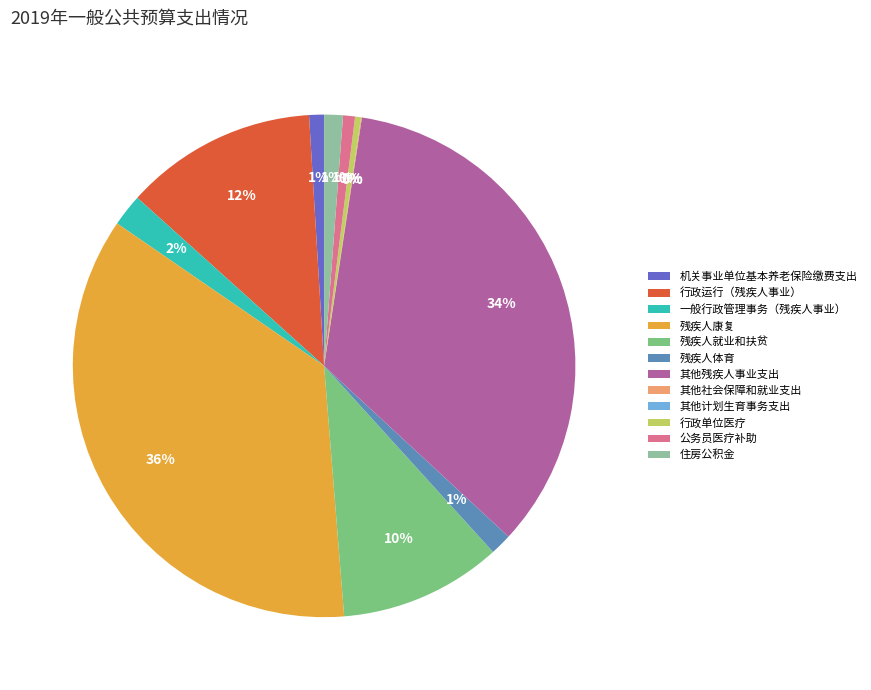

Does 残疾人体育 account for over 50% of the chart?

No